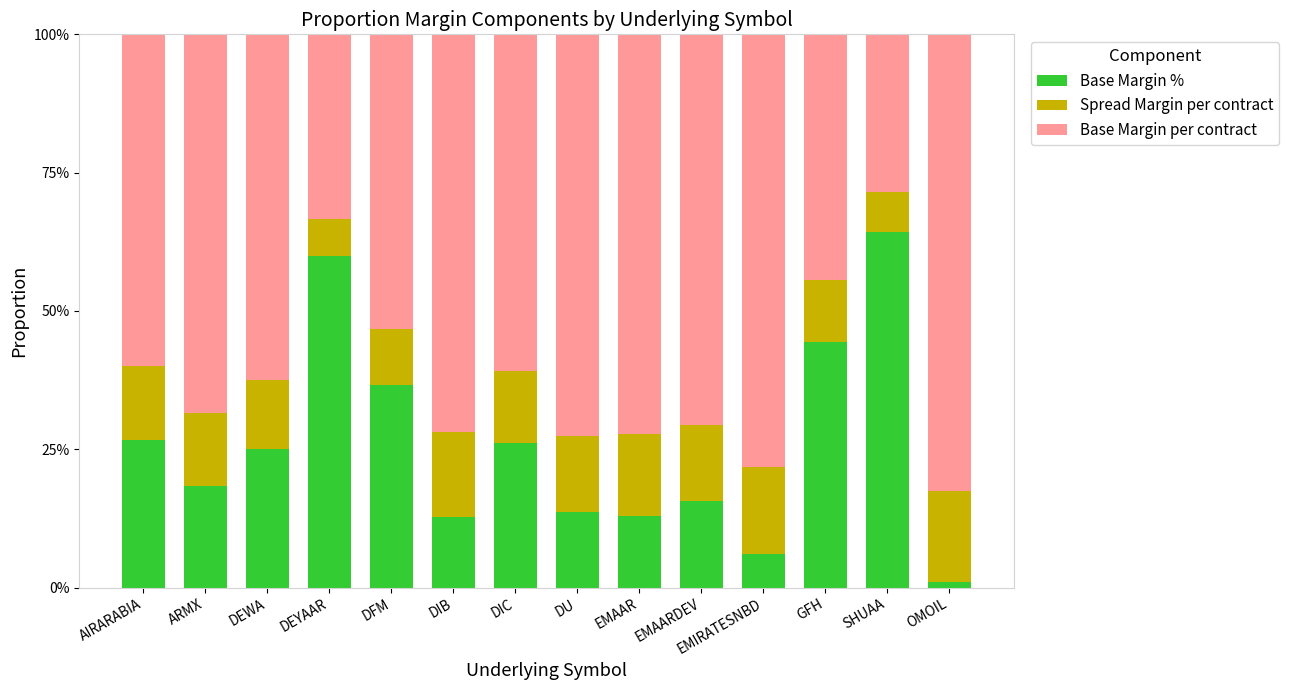

At which label does Base Margin % reach its peak?

SHUAA